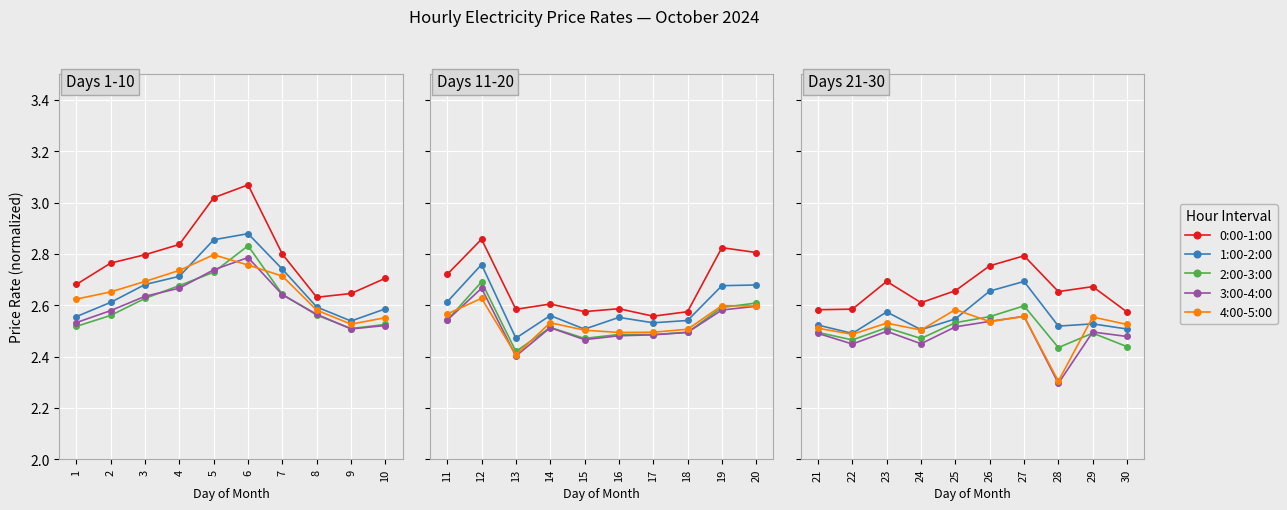

What are all the series names shown in the legend?

0:00 - 1:00, 1:00 - 2:00, 2:00 - 3:00, 3:00 - 4:00, 4:00 - 5:00